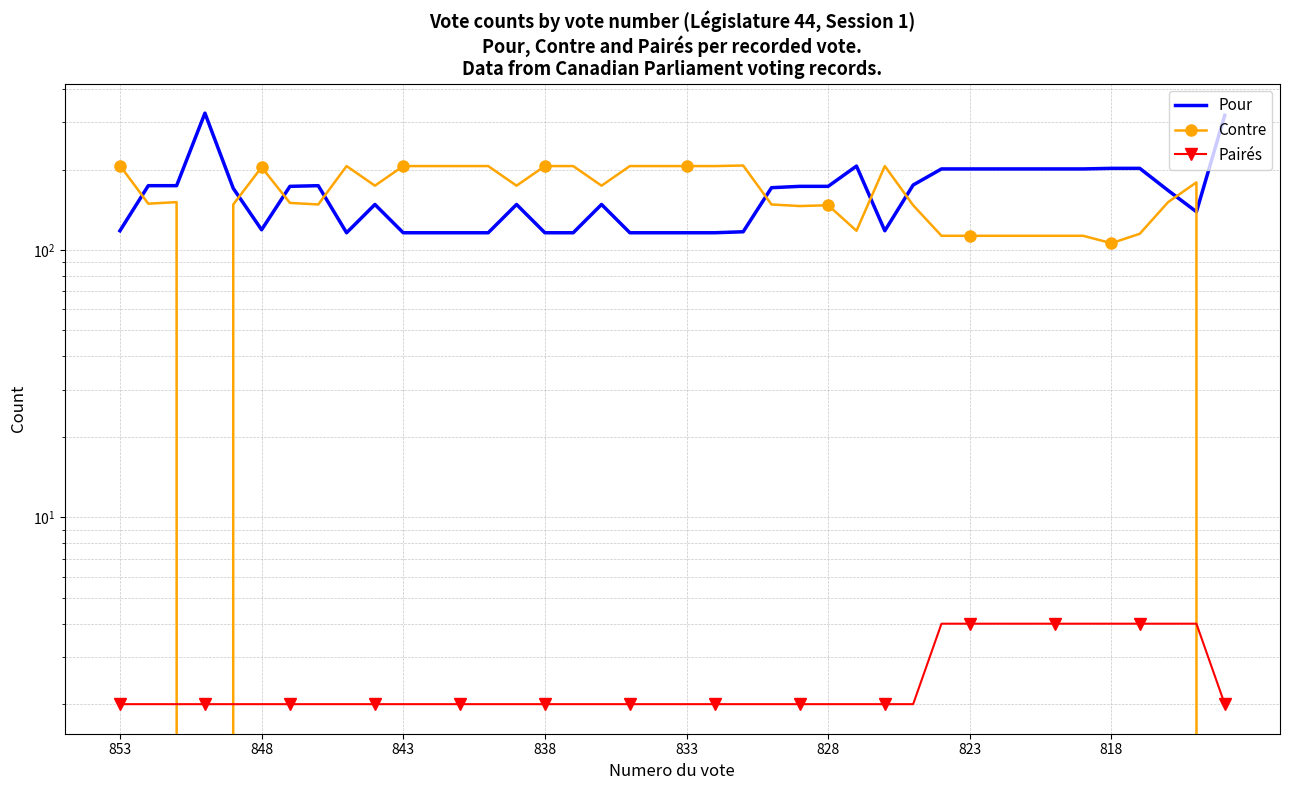

True or false: Contre has more than 0 points higher than both neighbors.

True